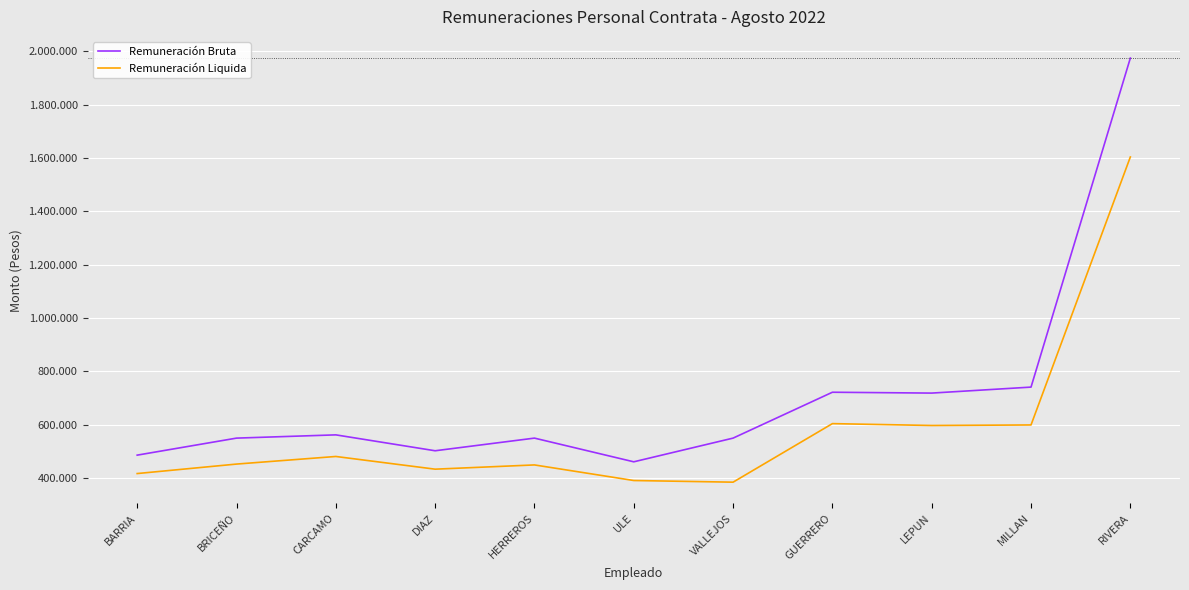

Does the chart display data point markers on the line(s)?

No